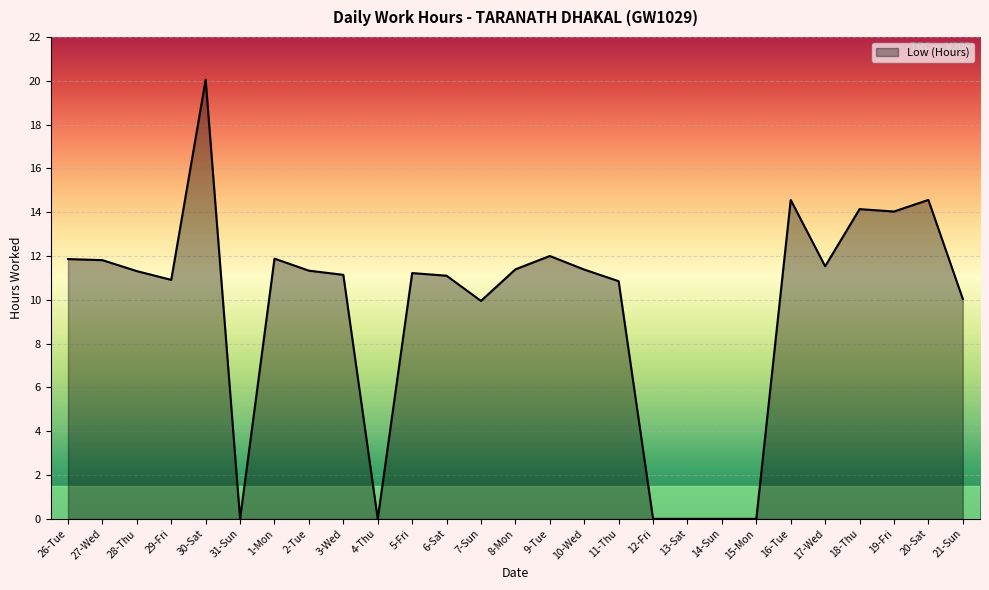

Between 2-Tue and 27-Wed, which is larger?

27-Wed